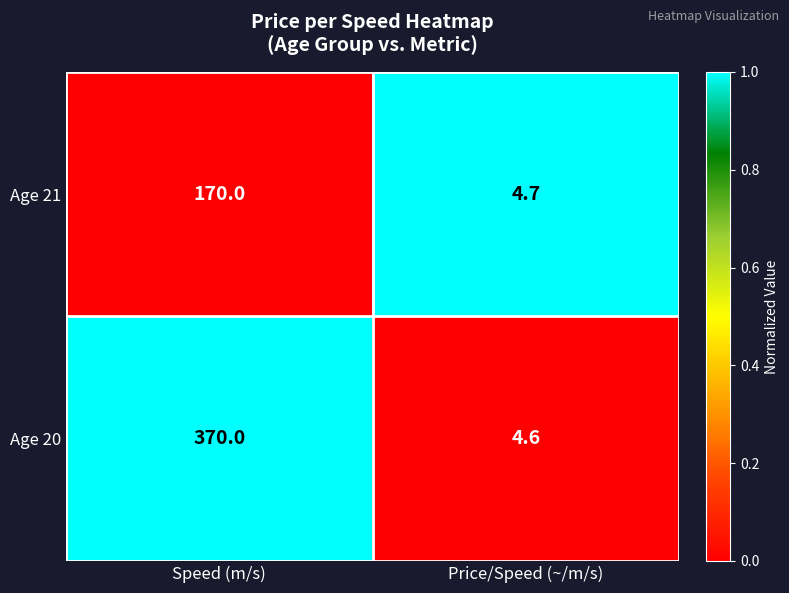

Between Speed (m/s) and Price/Speed (~/m/s), which series saw the biggest shift?

Age 20